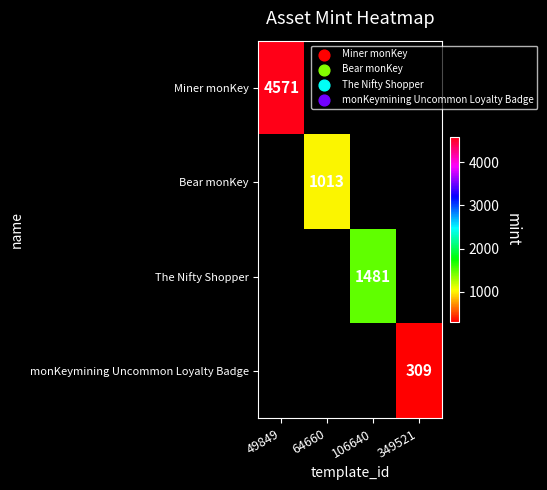

Is it true that Bear monKey equals 1013 at 64660?

True